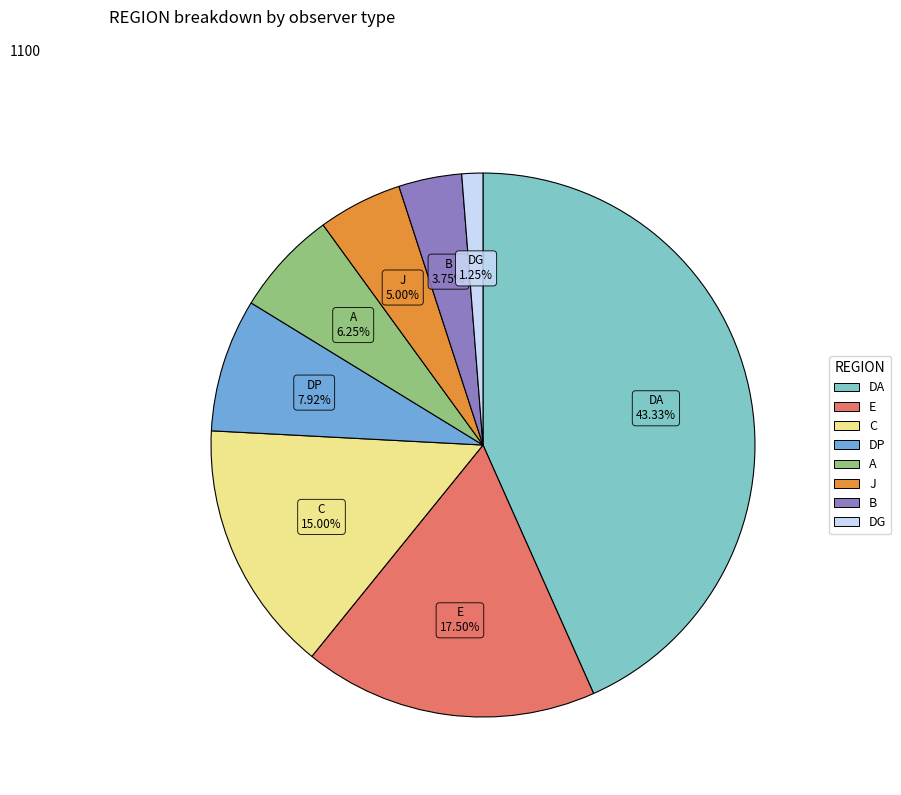

How many slices are in this pie chart?

8